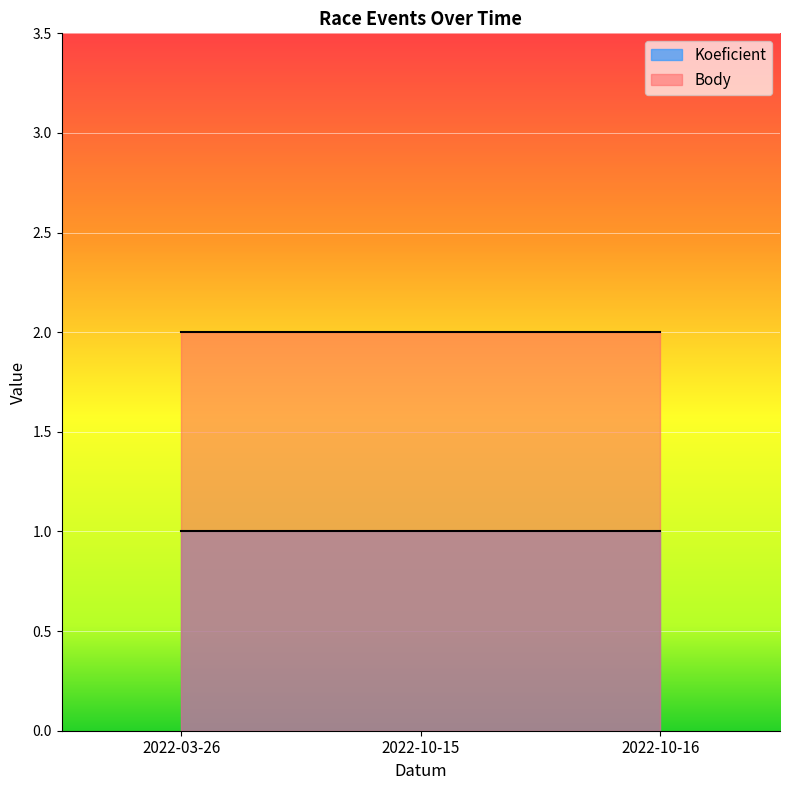

What is the spread (max minus min) of values at 2022-10-15?

1